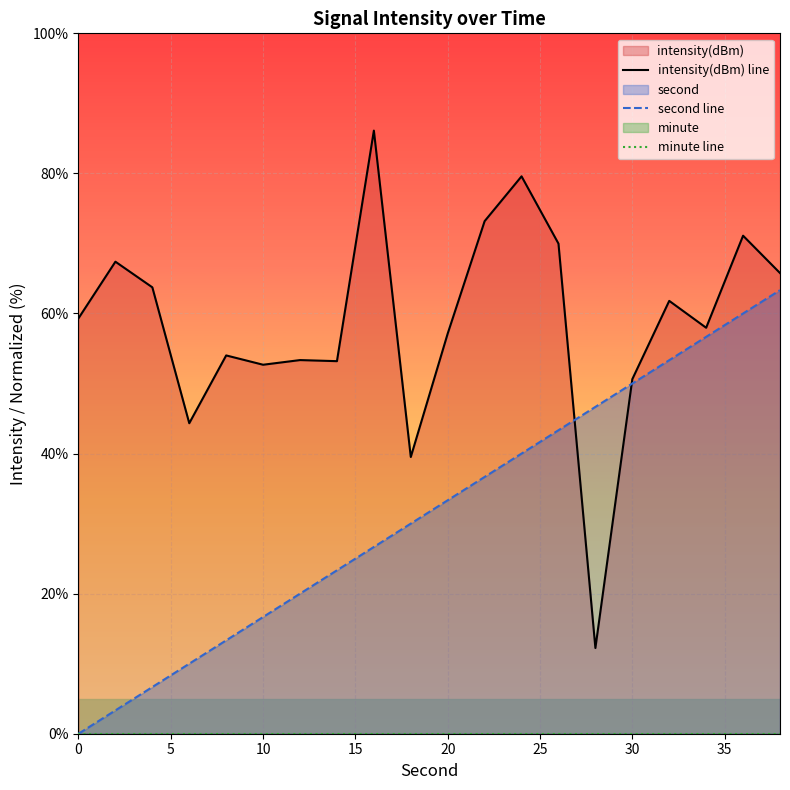

The second line series shows 50.0 at 30. True or false?

True